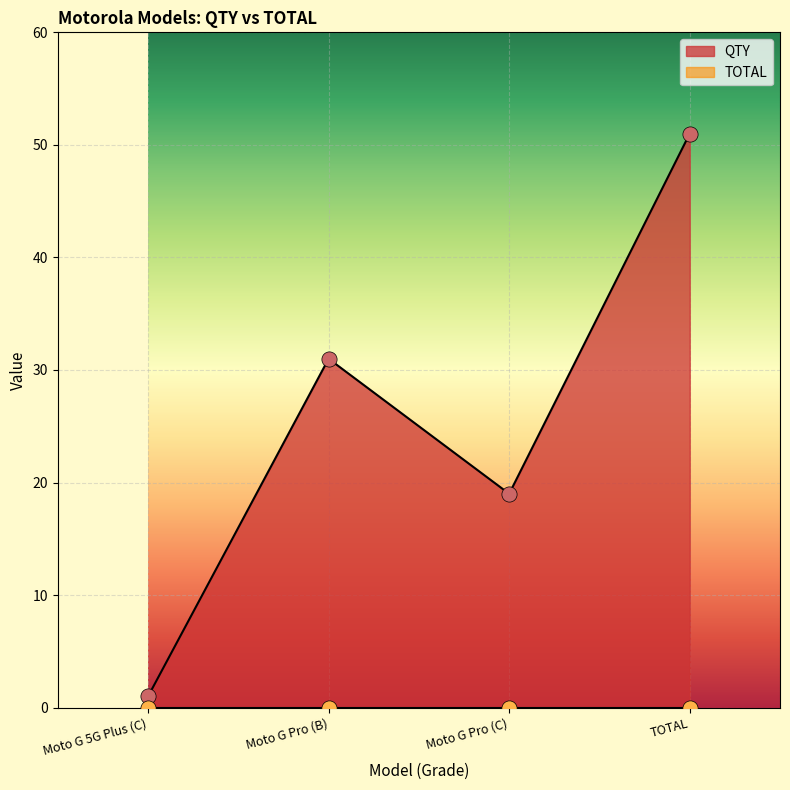

What is the ratio of the value at Moto G Pro (C) to the value at TOTAL?

0.4